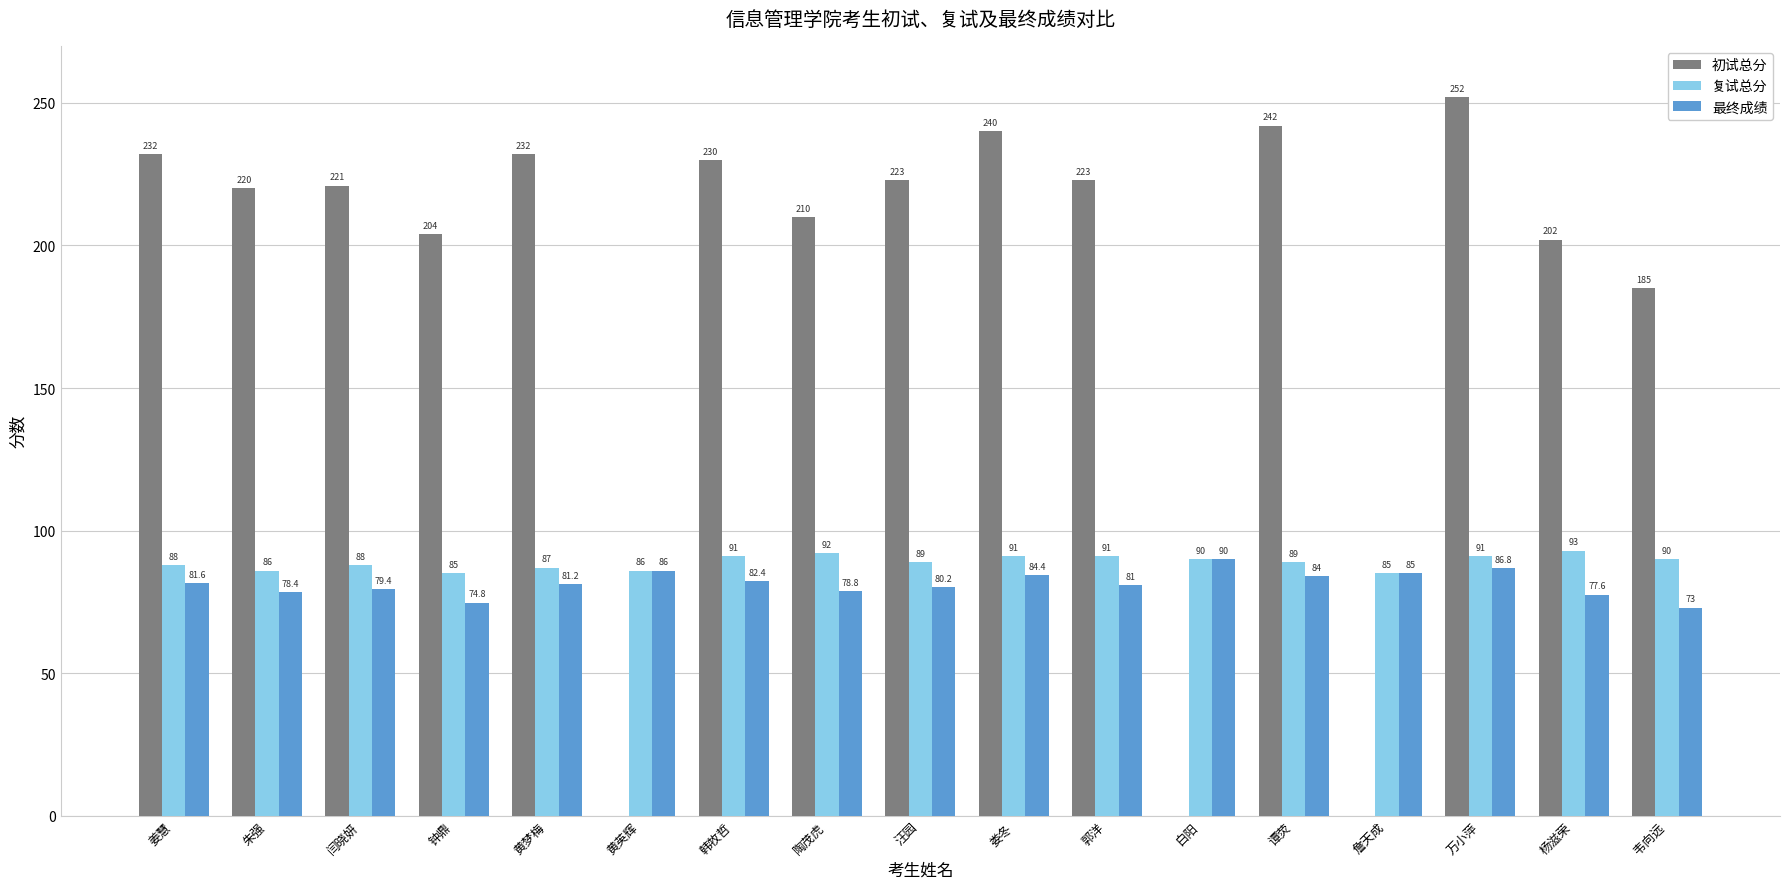

Does the chart contain stacked bars?

No